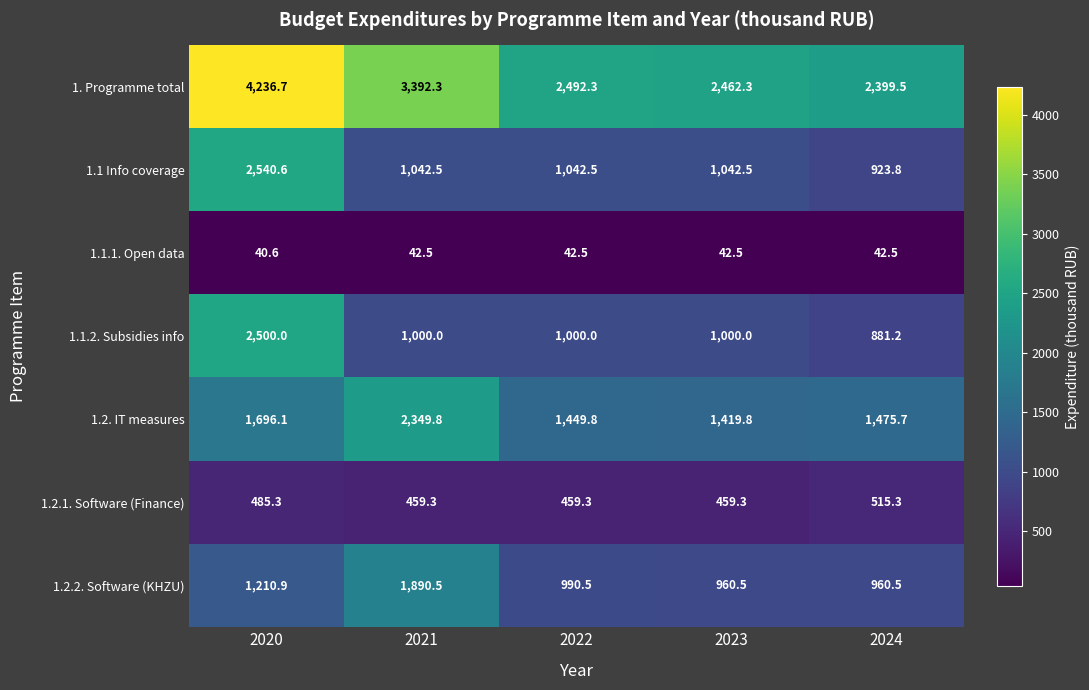

List the series in order of their peak value, highest first.

1. Programme total, 1.1 Info coverage, 1.1.2. Subsidies info, 1.2. IT measures, 1.2.2. Software (KHZU), 1.2.1. Software (Finance), 1.1.1. Open data